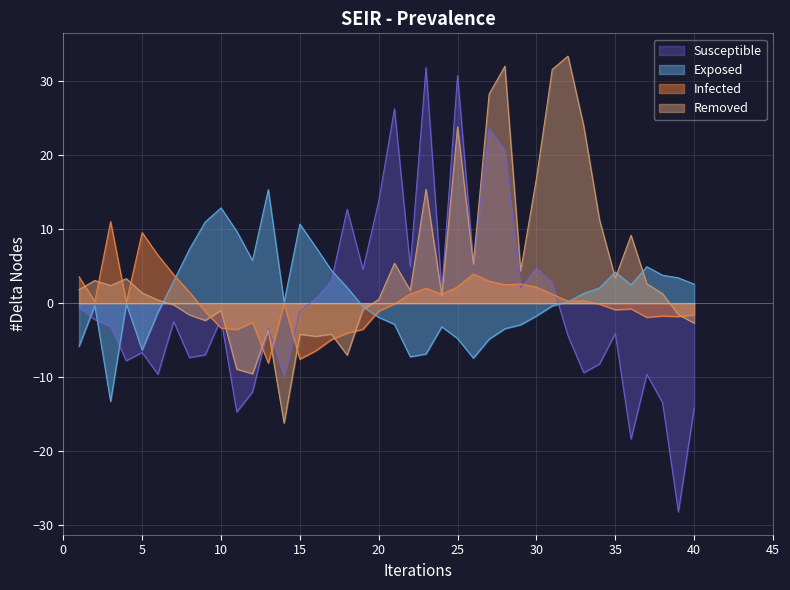

In Peak Position, how many points are lower than both neighbors (excluding endpoints)?

12